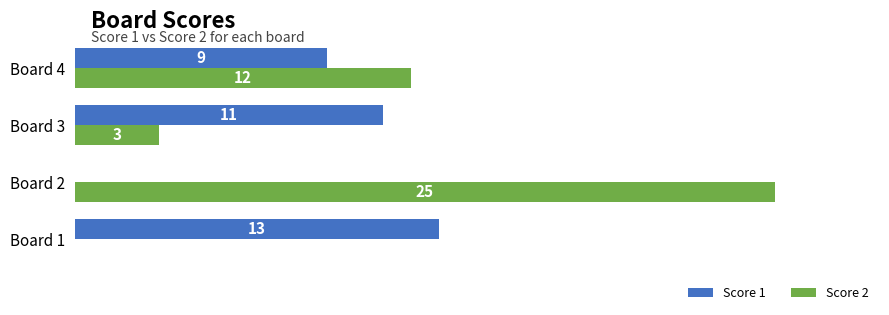

At which category is the sum across all series the highest?

Board 2